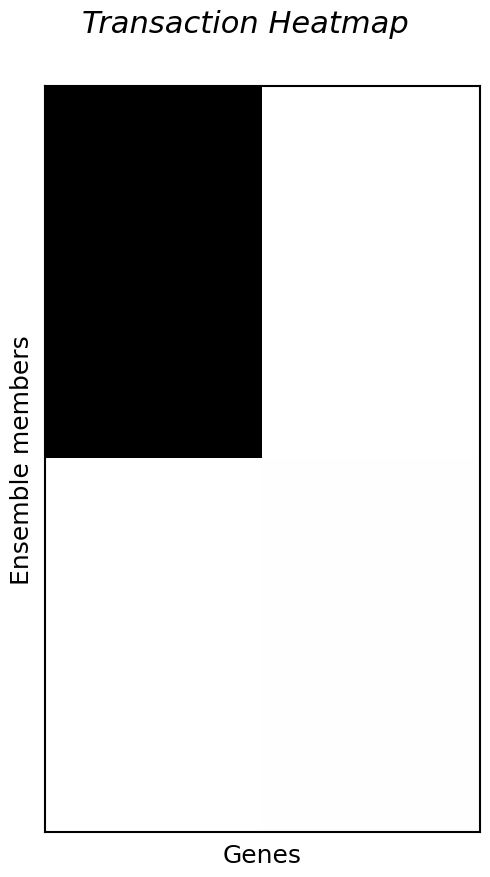

Which category has the lowest value across all series?

1